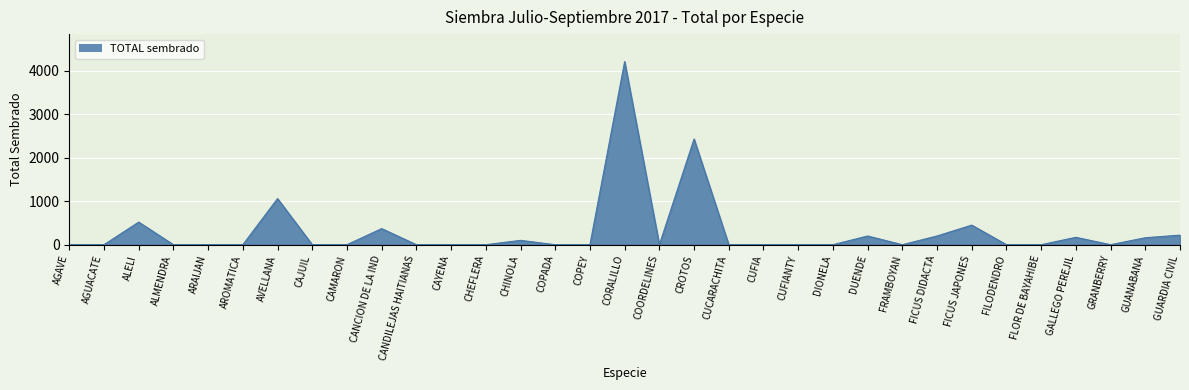

True or false: the data shows -2192 at FRAMBOYAN.

False